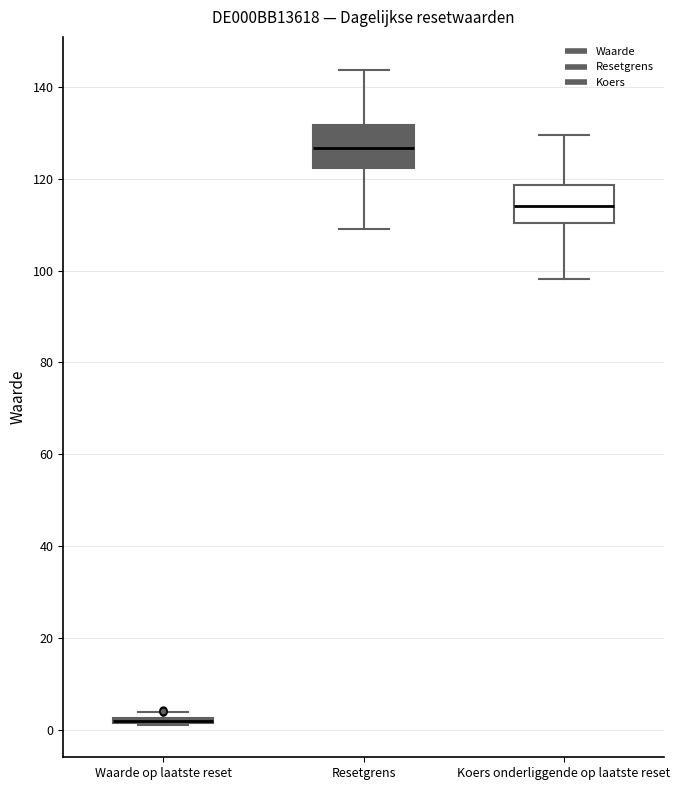

Where does the upper whisker of the box for Koers onderliggende op laatste reset end on the y-axis? The values are not printed on the chart, so give them approximately, as read against the axis.

130